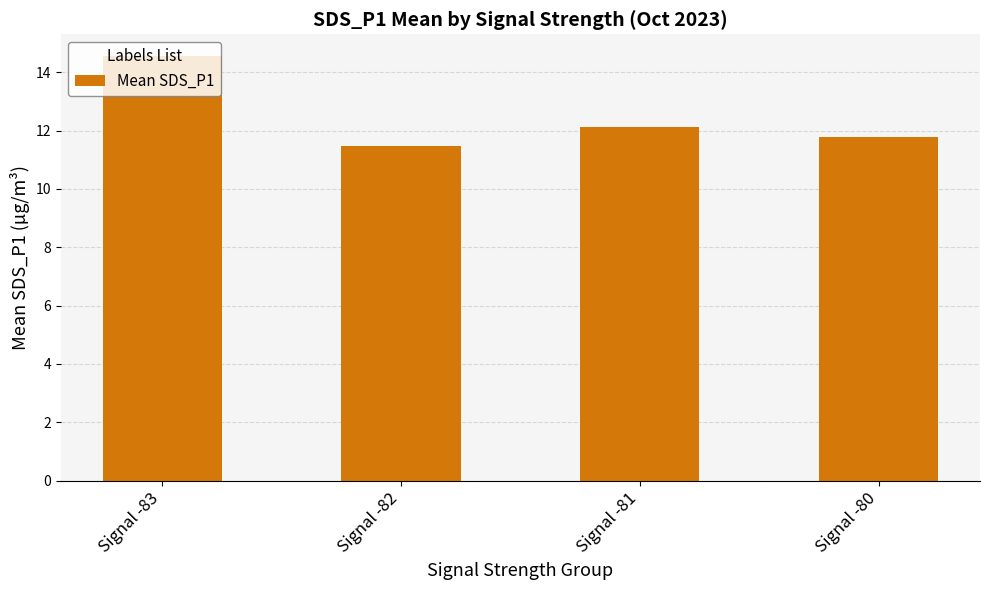

Rank the categories by value from lowest to highest.

Signal -82, Signal -80, Signal -81, Signal -83